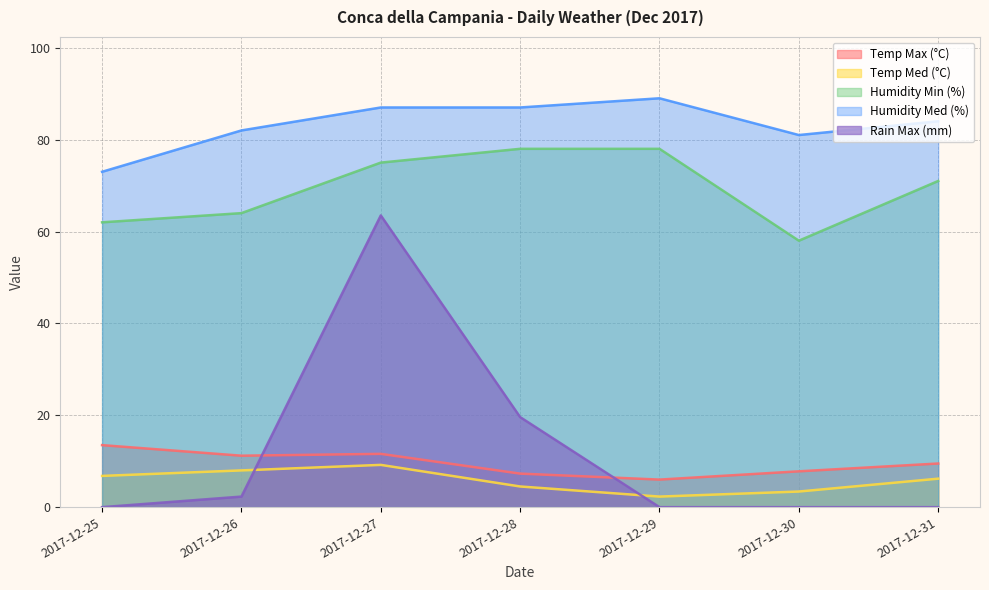

Which series changed the most between 2017-12-30 and 2017-12-31?

Humidity Min (%)